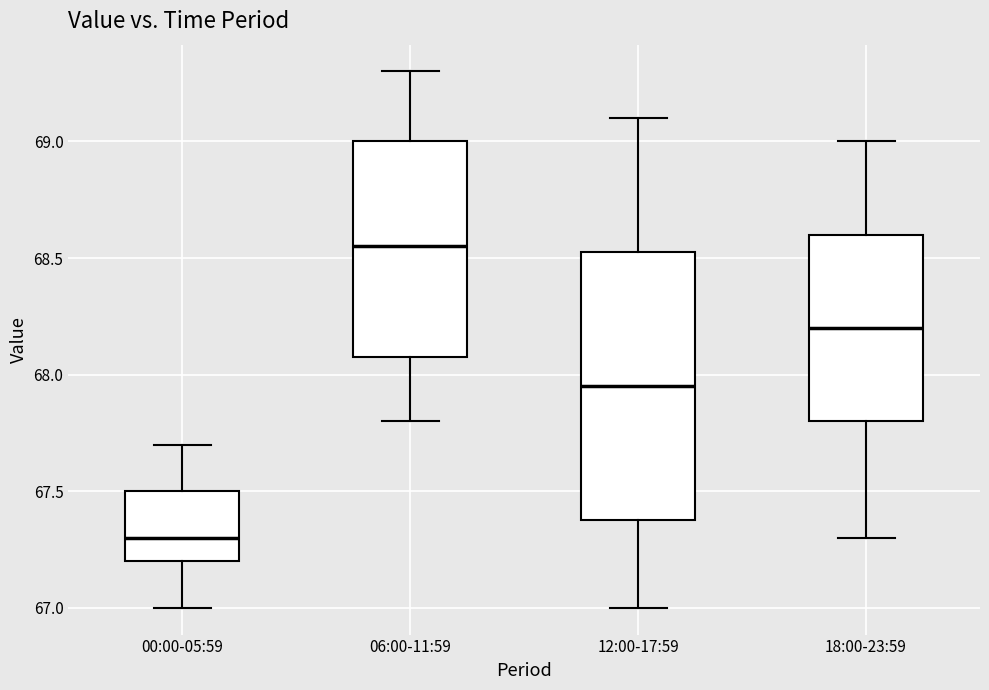

Which box's median line is the lowest?

00:00-05:59